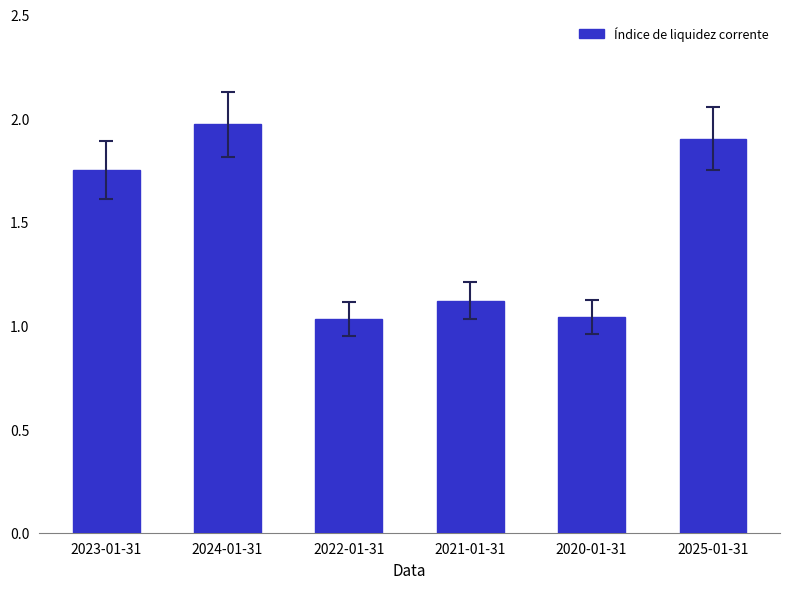

Approximately how many times larger is the value at 2024-01-31 compared to 2020-01-31?

1.9